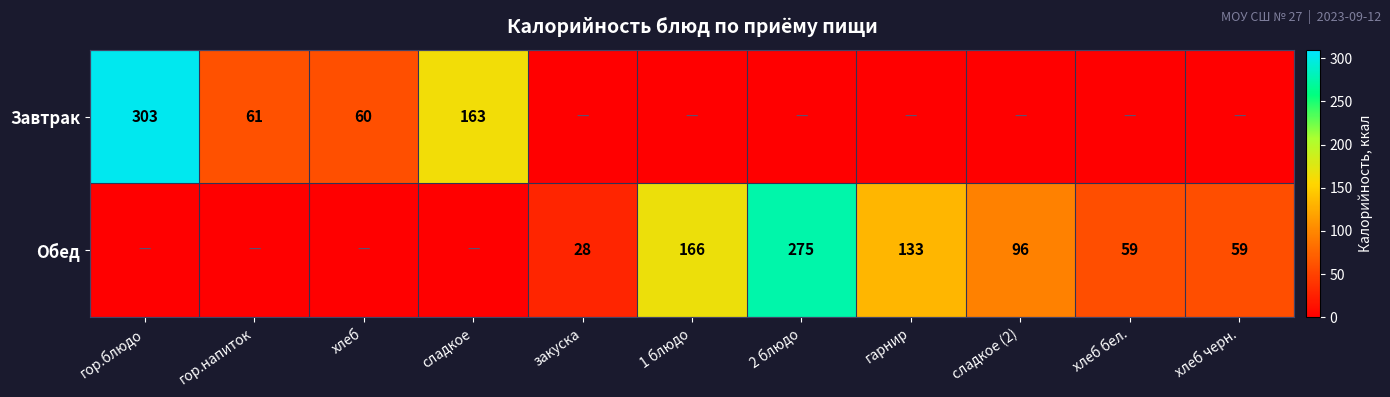

The value of Завтрак at гор.напиток is 61. True or false?

True